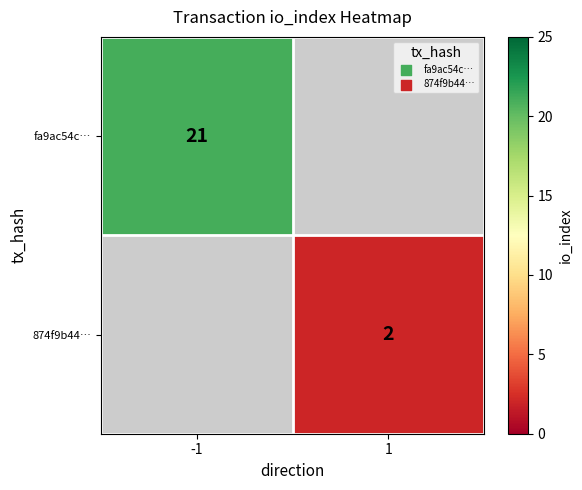

What is the smallest value displayed?

2.0